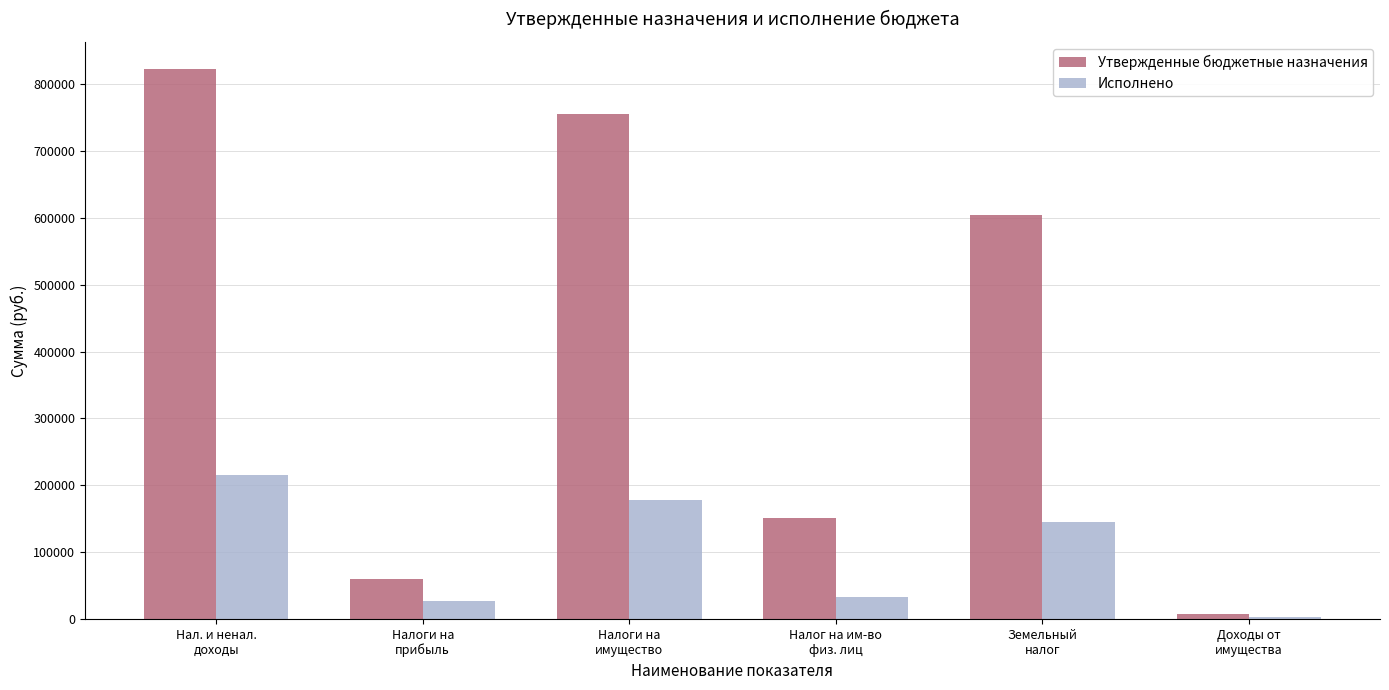

Where does the Исполнено series first go above 145357?

Нал. и ненал.
доходы